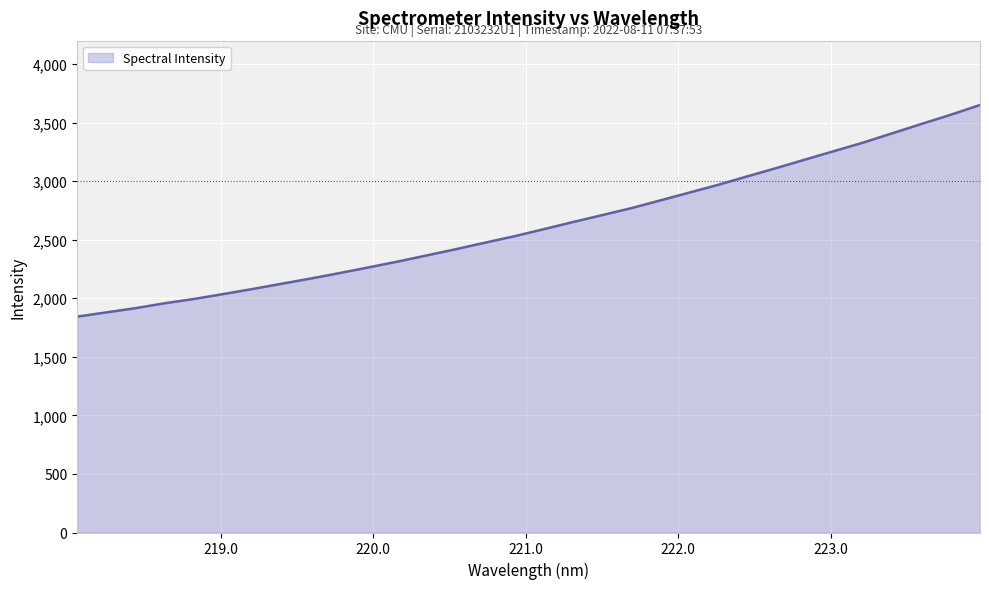

What is the greatest value displayed?

3650.8